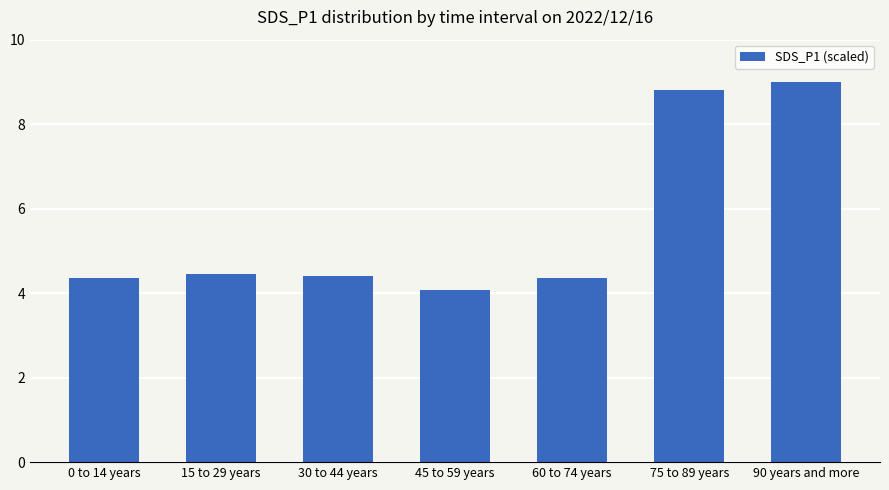

Reading left to right, what are all the values shown in this chart?

4.4	4.4	4.4	4.1	4.4	8.8	9.0